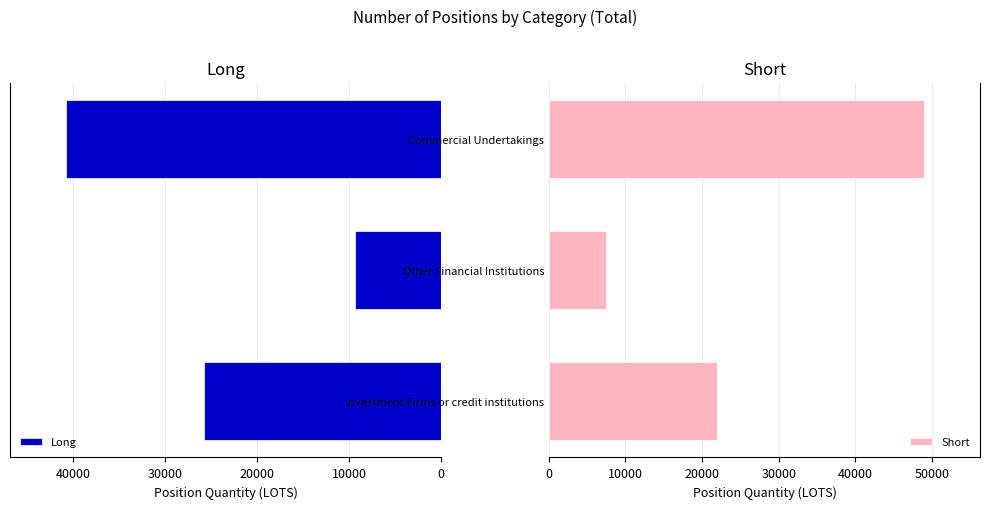

Reading right to left, list all the values displayed in this chart.

Long: 40752.6	9311.6	25828.1
Short: 48936.8	7449.0	21989.9